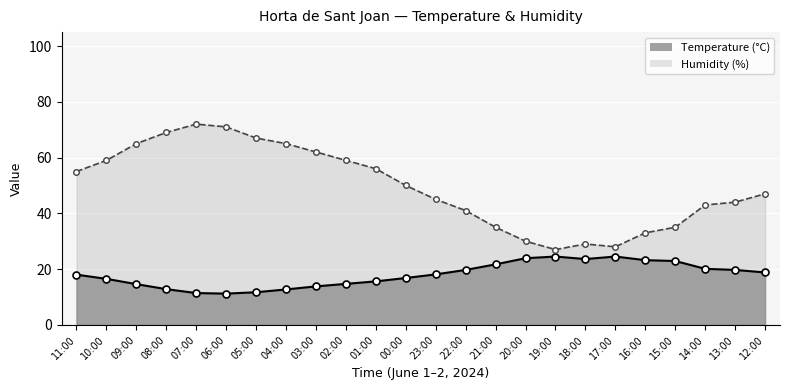

Between 04:00 and 22:00, which is larger?

22:00